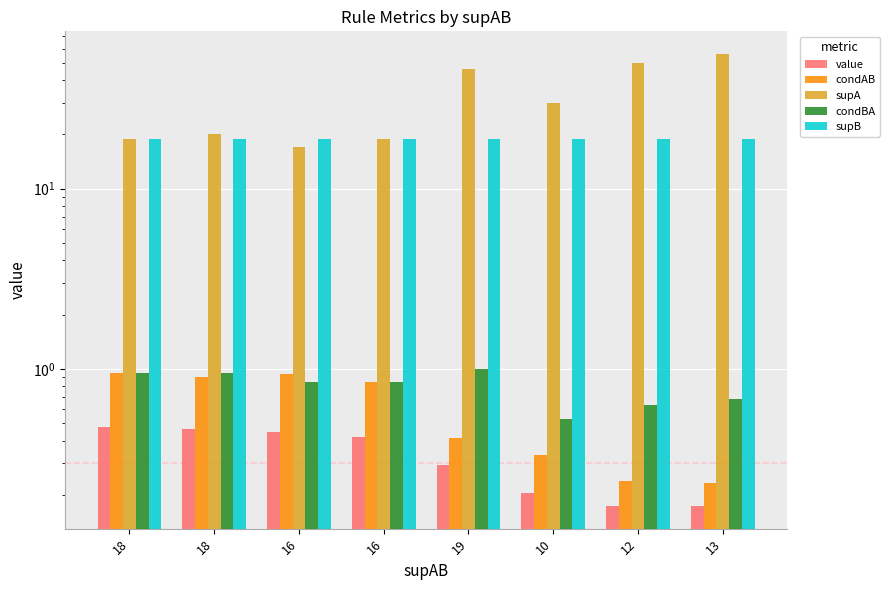

What is the sum of all condBA values?

6.4